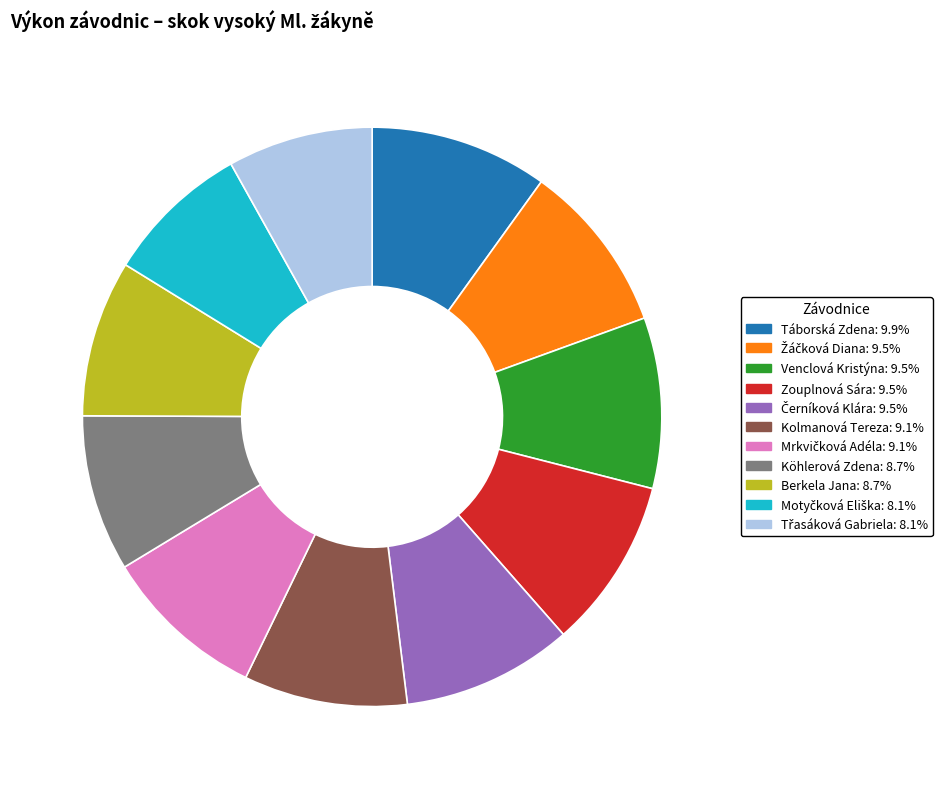

Does Venclová Kristýna represent more than half of the total?

No